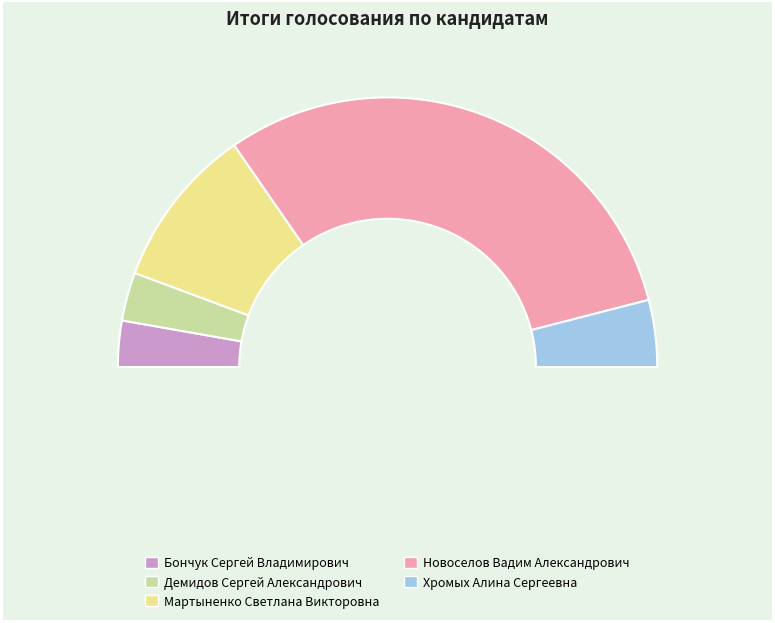

To the nearest percent, what is the difference between the largest and smallest slice percentages?

56%